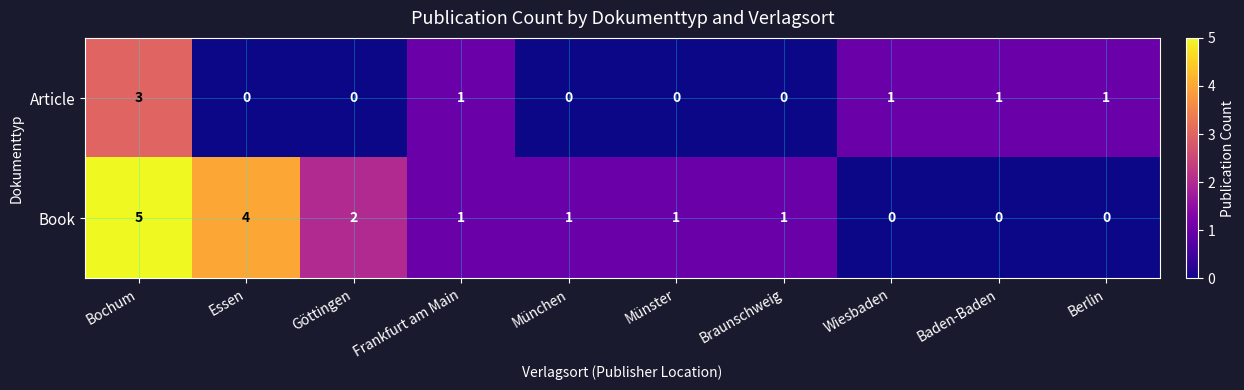

What is the sum of all Article values?

7